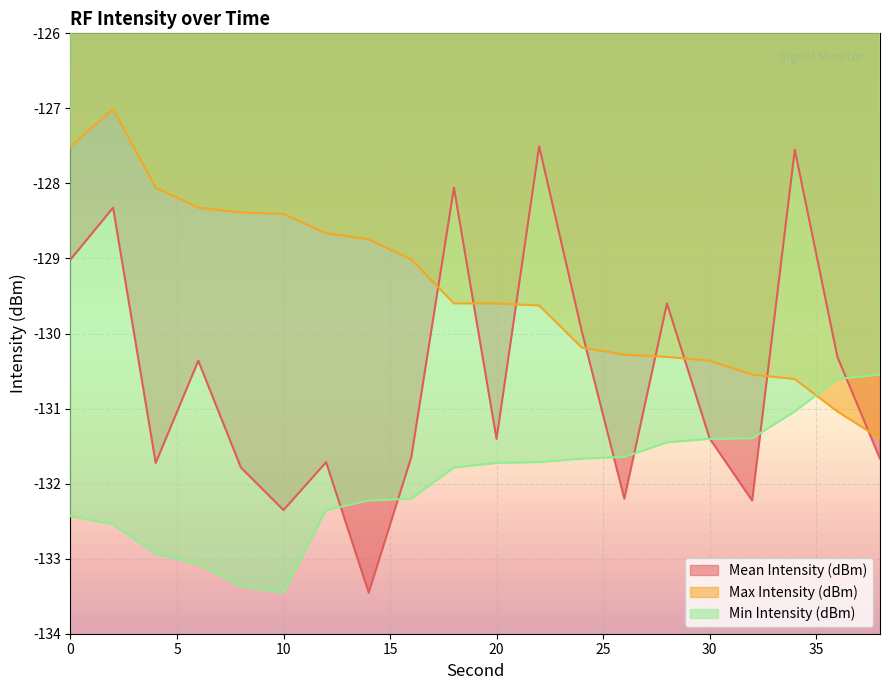

What is the difference between the second highest and minimum values in the Min Intensity (dBm) series?

2.8